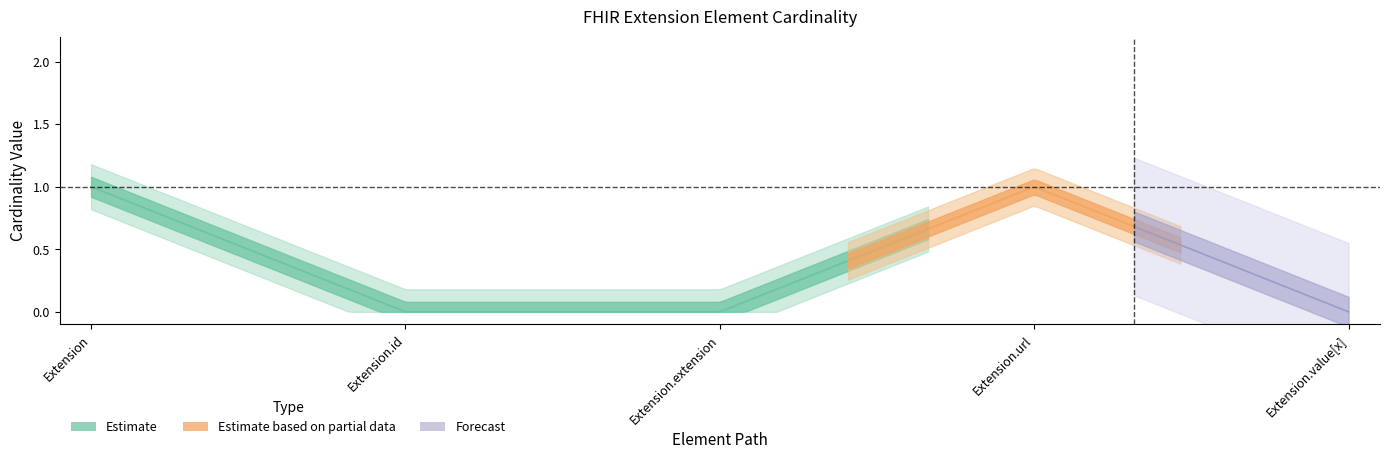

What is the label of the 2nd point from the right?

Extension.url